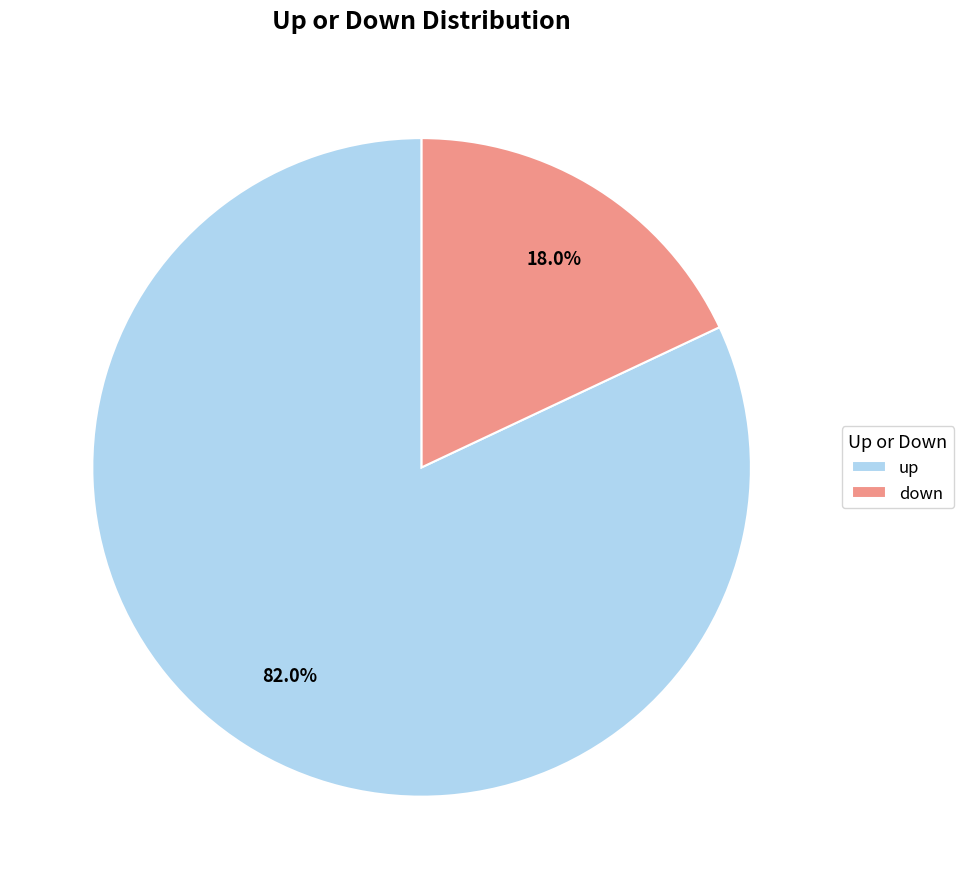

How many slices are in this pie chart?

2